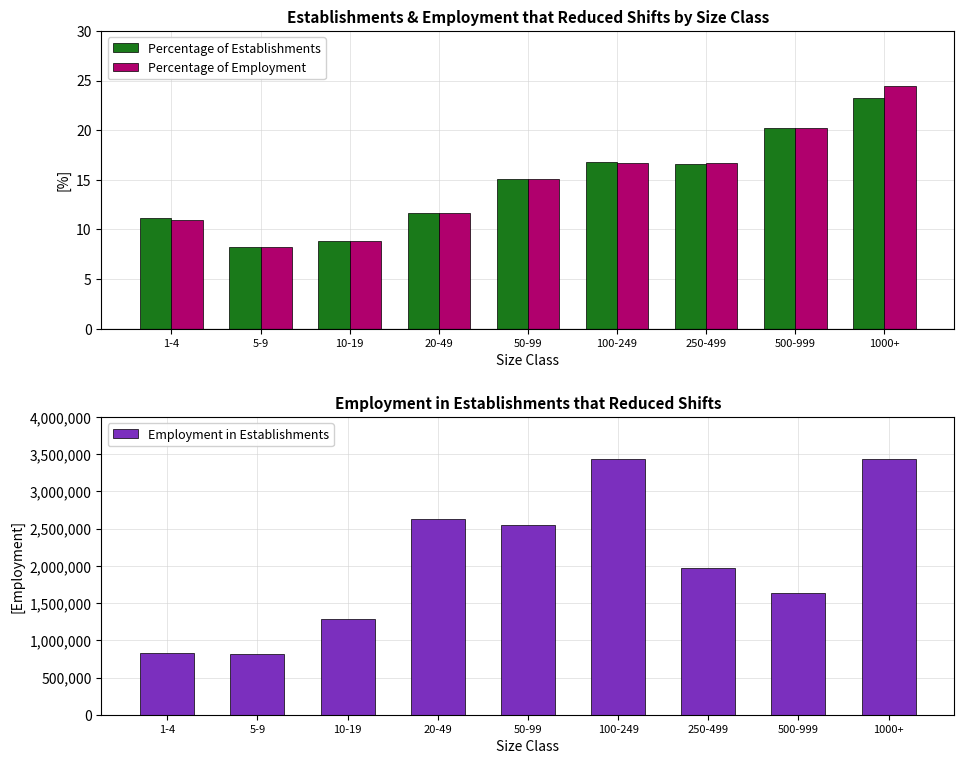

Which series has the largest range (max minus min)?

Employment in Establishments